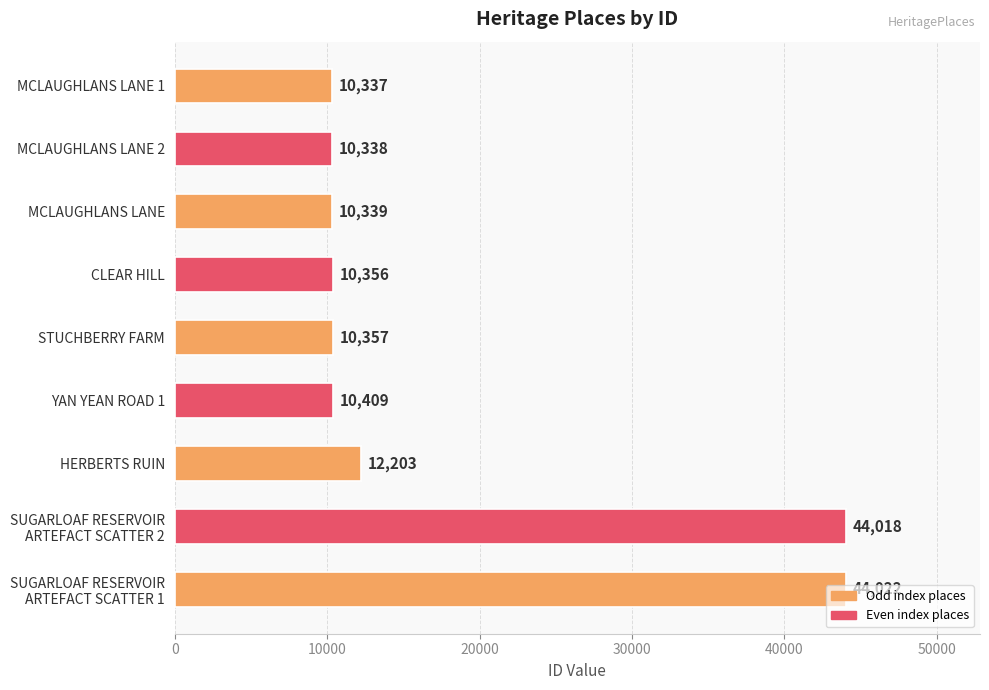

How many bars are there in total?

9